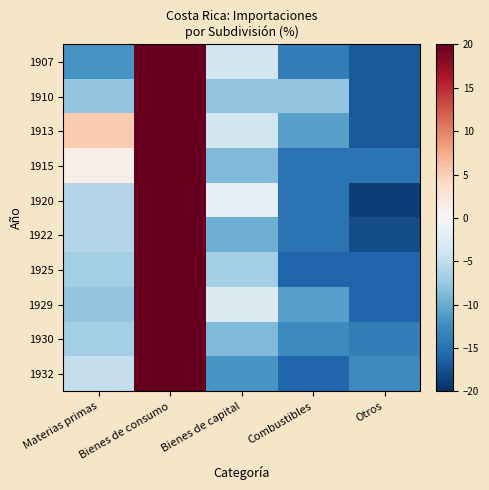

How many series are shown in this chart?

10